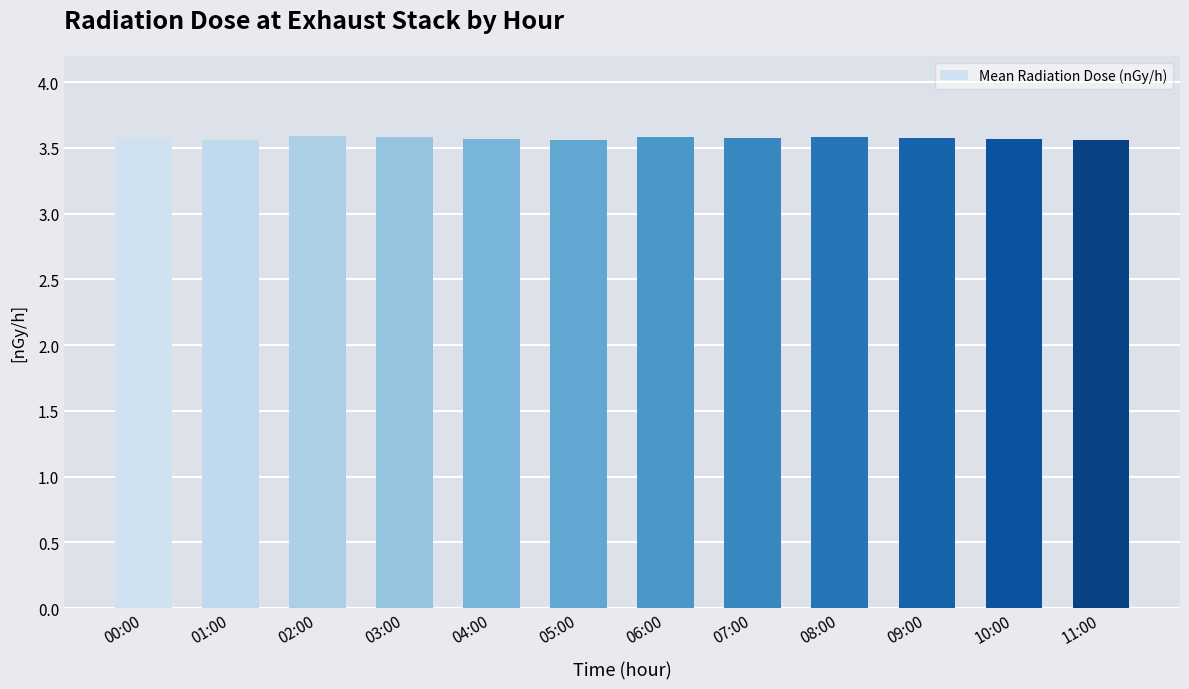

How many values are between 3 and 4?

12